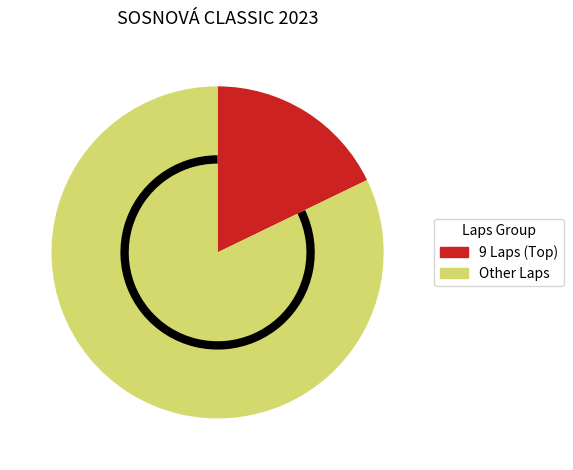

Does any single category account for the majority?

Yes